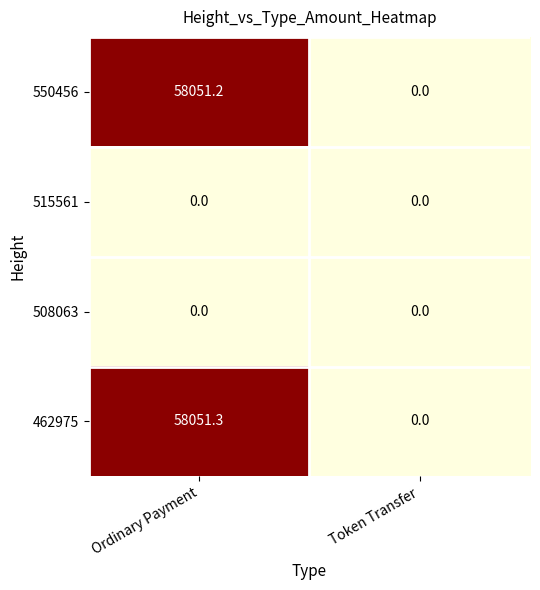

Which category has the highest value across all series?

Ordinary Payment